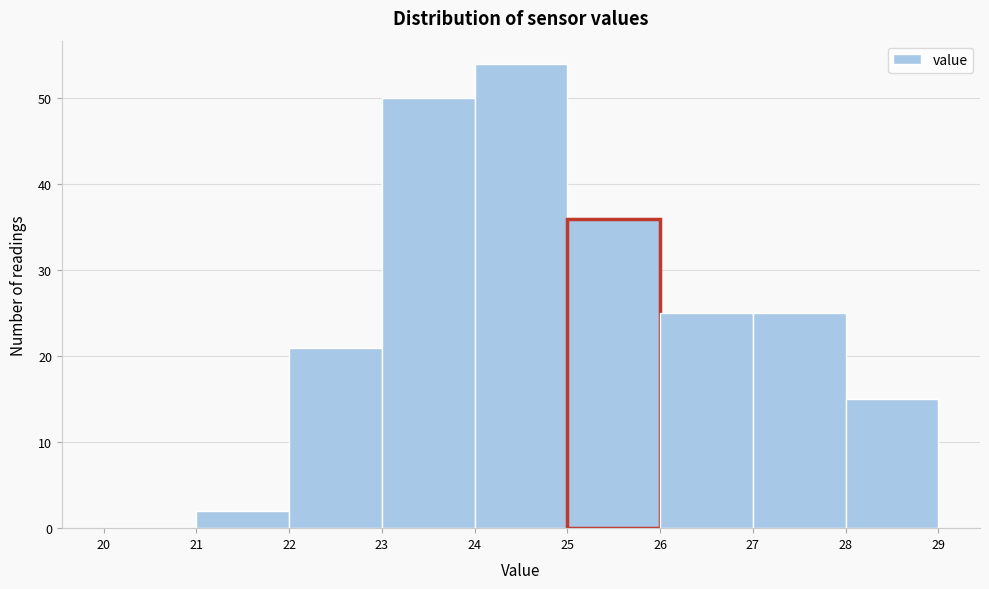

Reading left to right, transcribe this chart: for each bar, give the range it covers on the x-axis and its height. The values are not printed on the chart, so give them approximately, as read against the axis.

20 to 21: 0
21 to 22: 2
22 to 23: 21
23 to 24: 50
24 to 25: 54
25 to 26: 36
26 to 27: 25
27 to 28: 25
28 to 29: 15